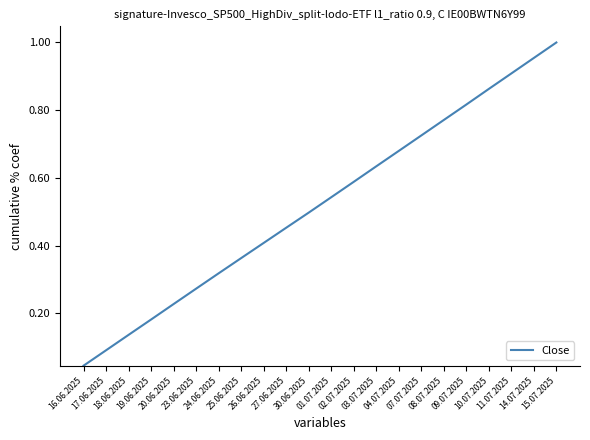

Reading left to right, extract all data points from this chart.

0.0	0.1	0.1	0.2	0.2	0.3	0.3	0.4	0.4	0.5	0.5	0.5	0.6	0.6	0.7	0.7	0.8	0.8	0.9	0.9	1.0	1.0